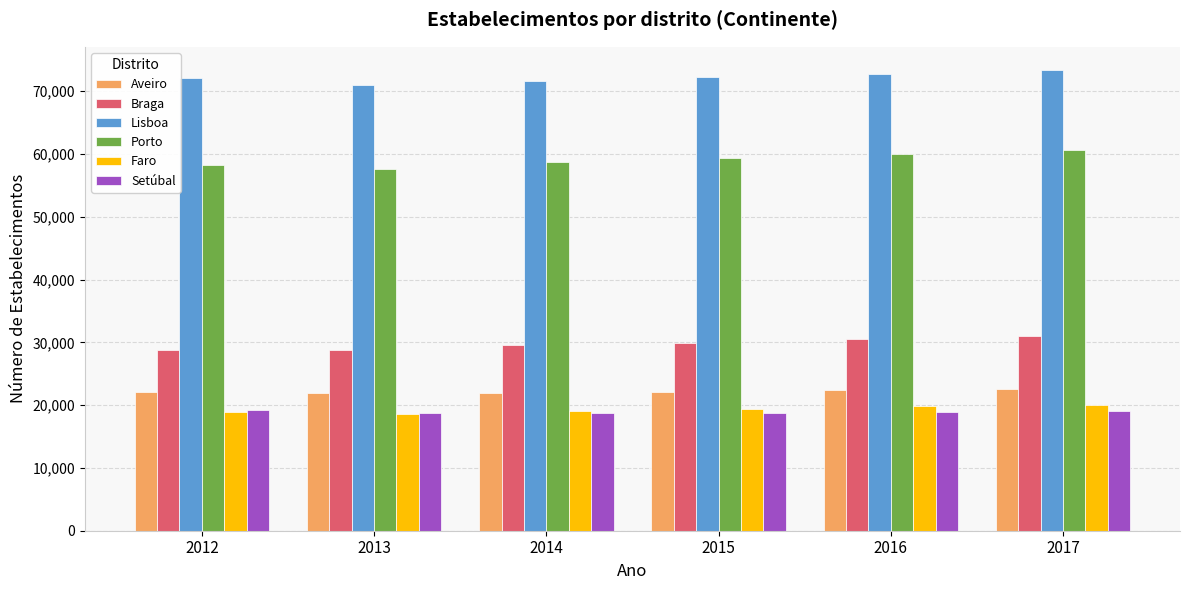

How many Lisboa values are between 71690 and 72756?

4